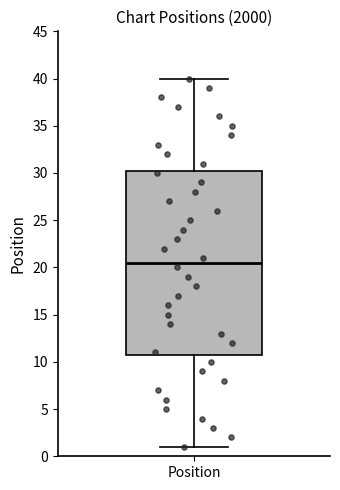

Where does the upper whisker of the box for Position end on the y-axis? The values are not printed on the chart, so give them approximately, as read against the axis.

40.0